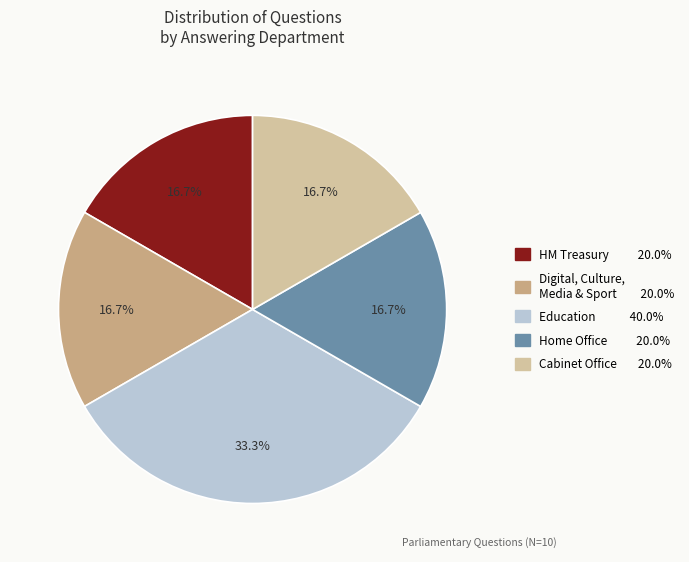

Is there a majority slice in this chart?

No